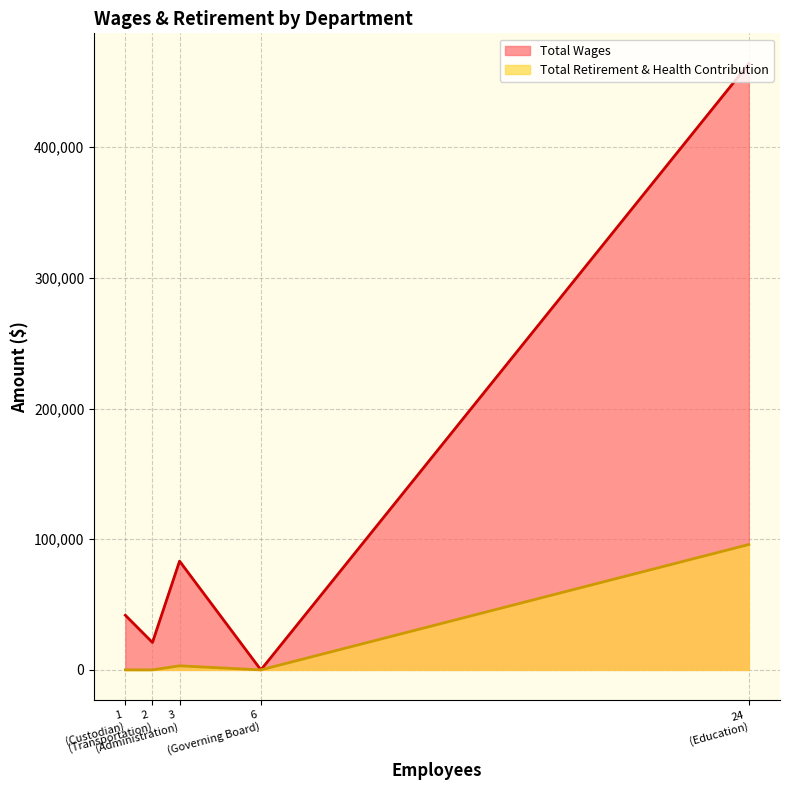

Between Transportation and Custodian, which is larger?

Custodian